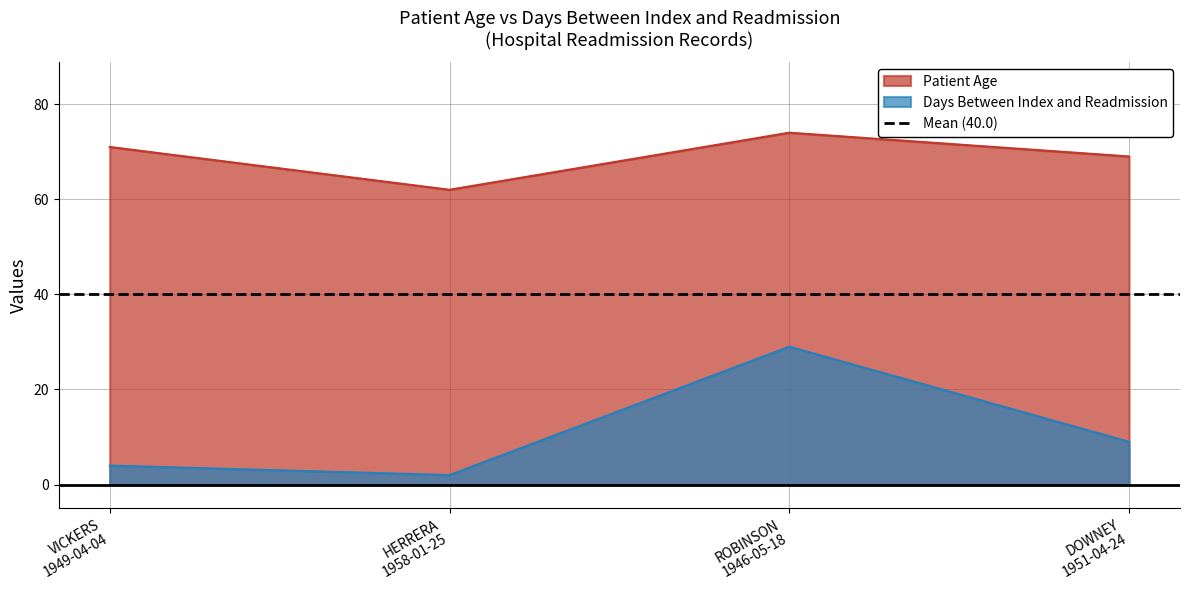

True or false: Days Between Index and Readmission has more than 1 interior local peaks.

False